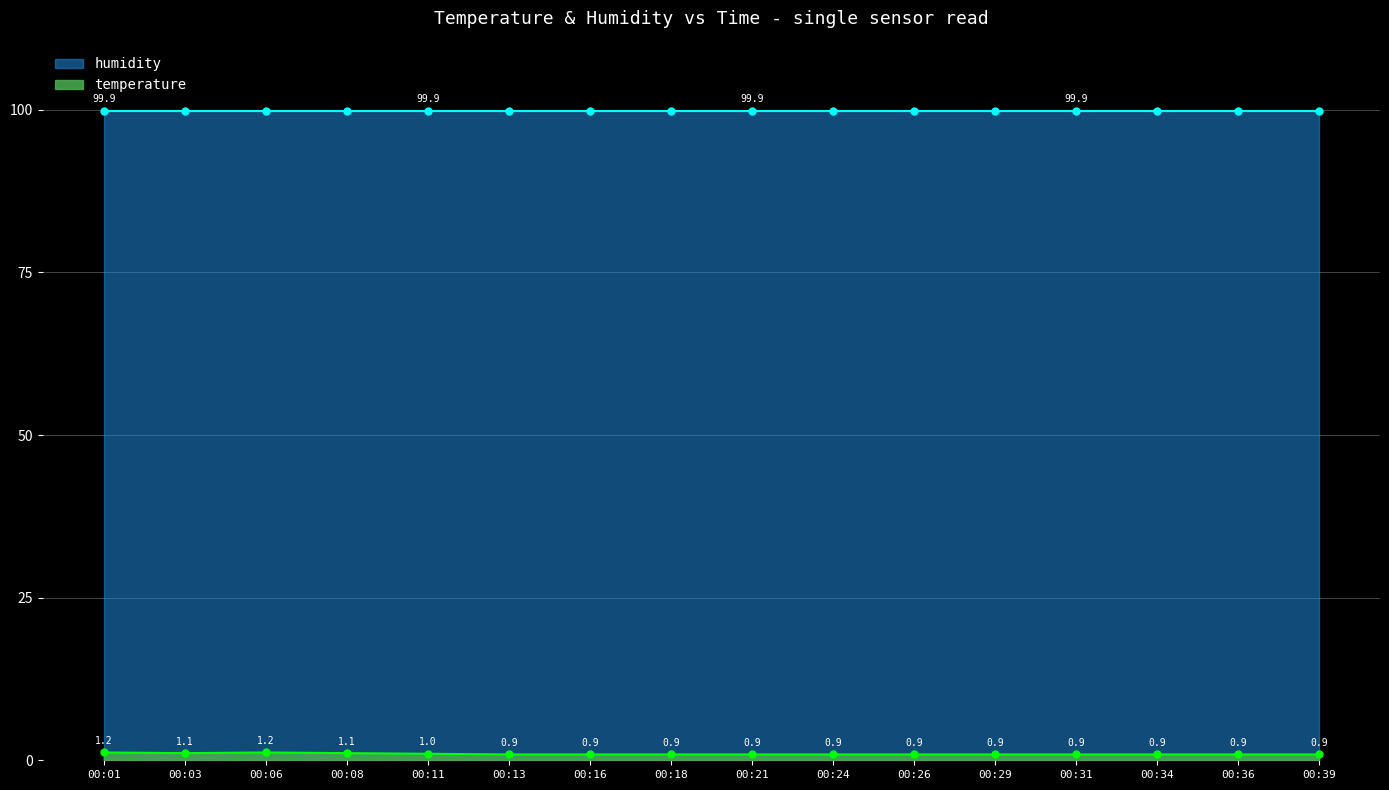

Approximately how many times larger is the value at 00:29 compared to 00:08?

0.8